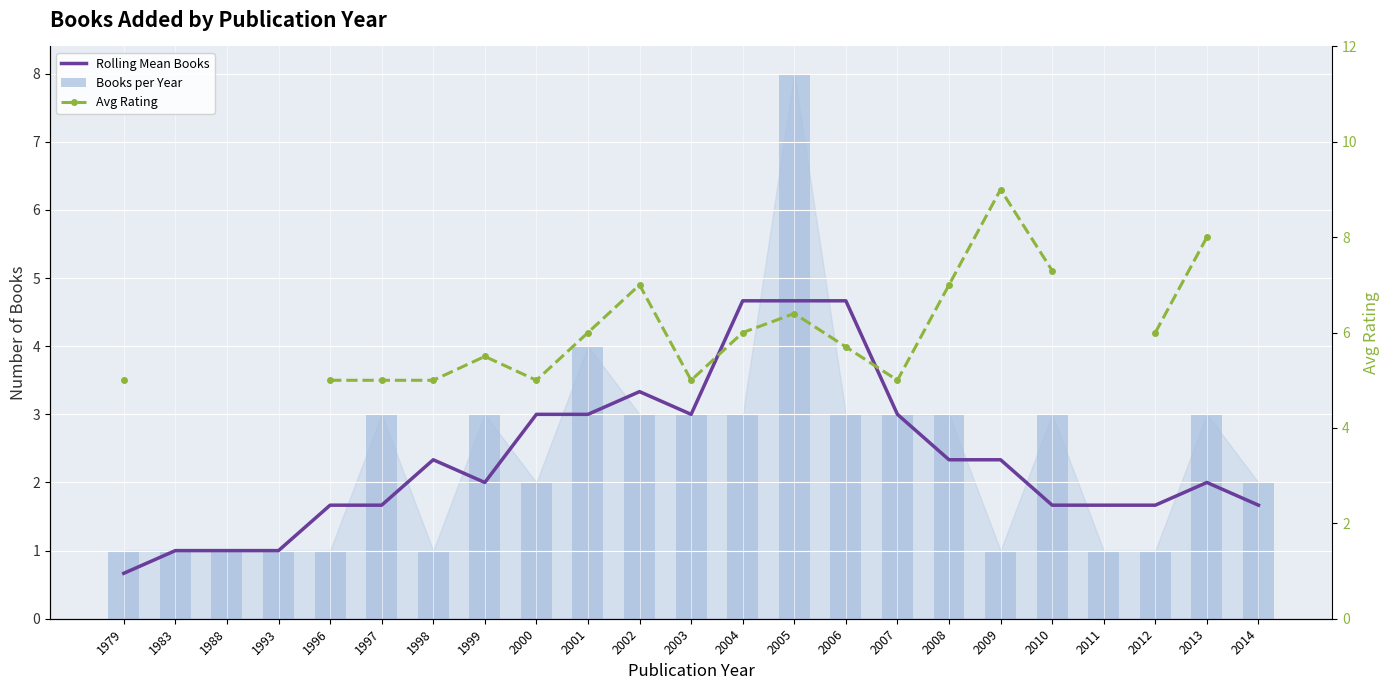

What is the sum of the Books per Year values at 1988 and 2013?

4.0